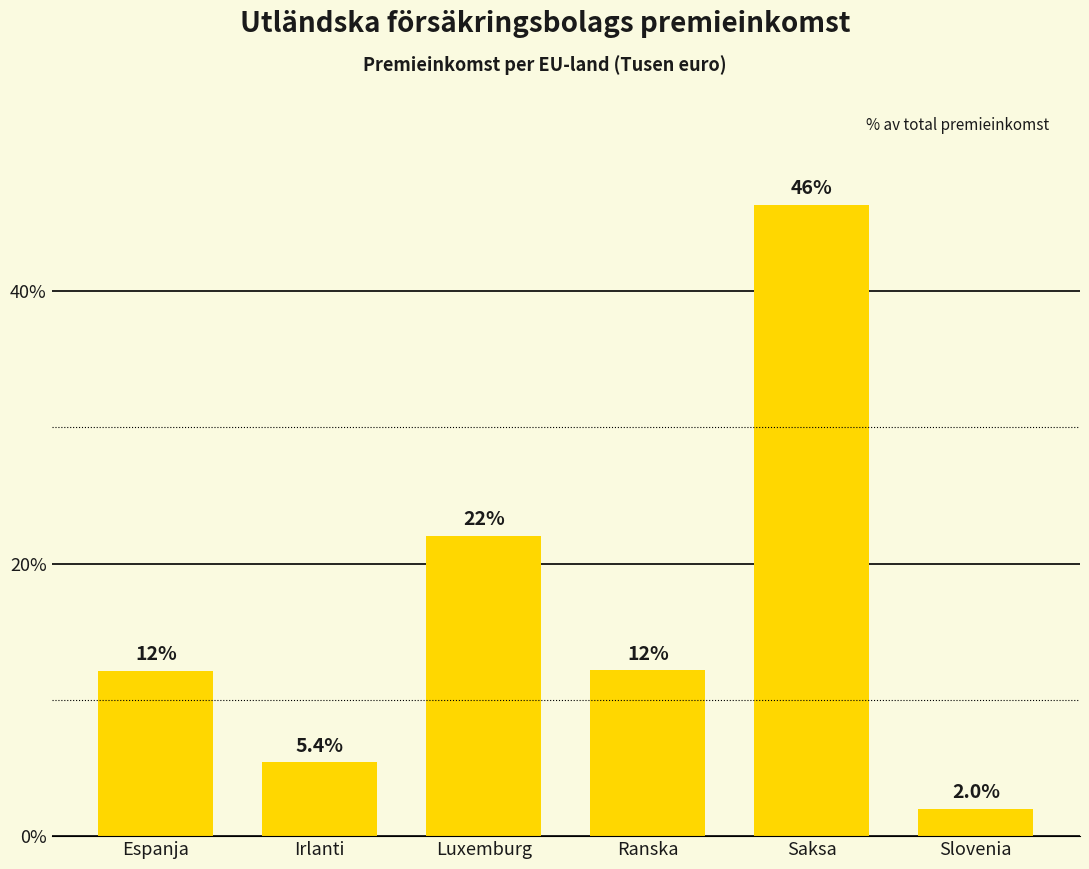

Reading right to left, list all the values displayed in this chart.

2.0	46.3	12.2	22.0	5.4	12.1